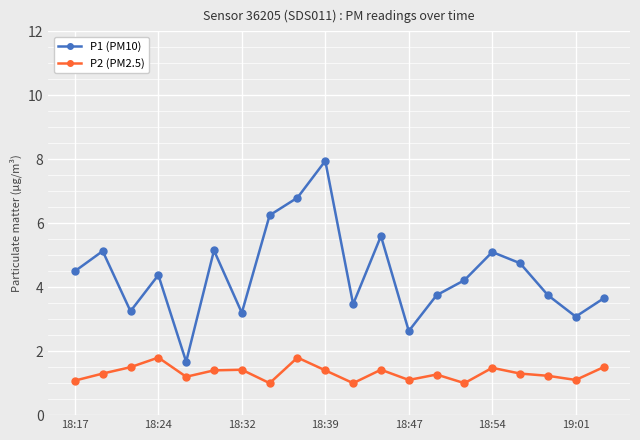

Rank the series by their maximum value, from highest to lowest.

P1 (PM10), P2 (PM2.5)